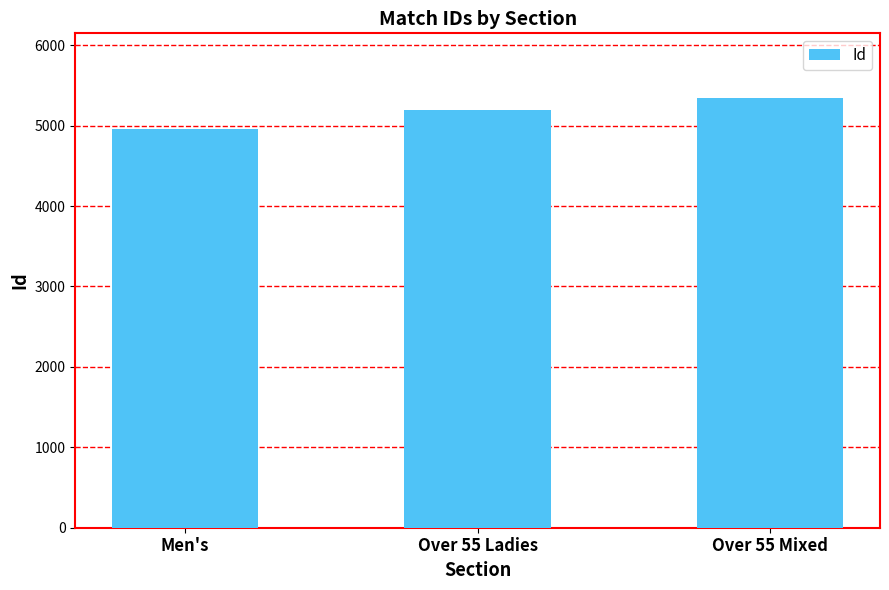

The chart shows a value of 5346 at Over 55 Mixed. True or false?

True